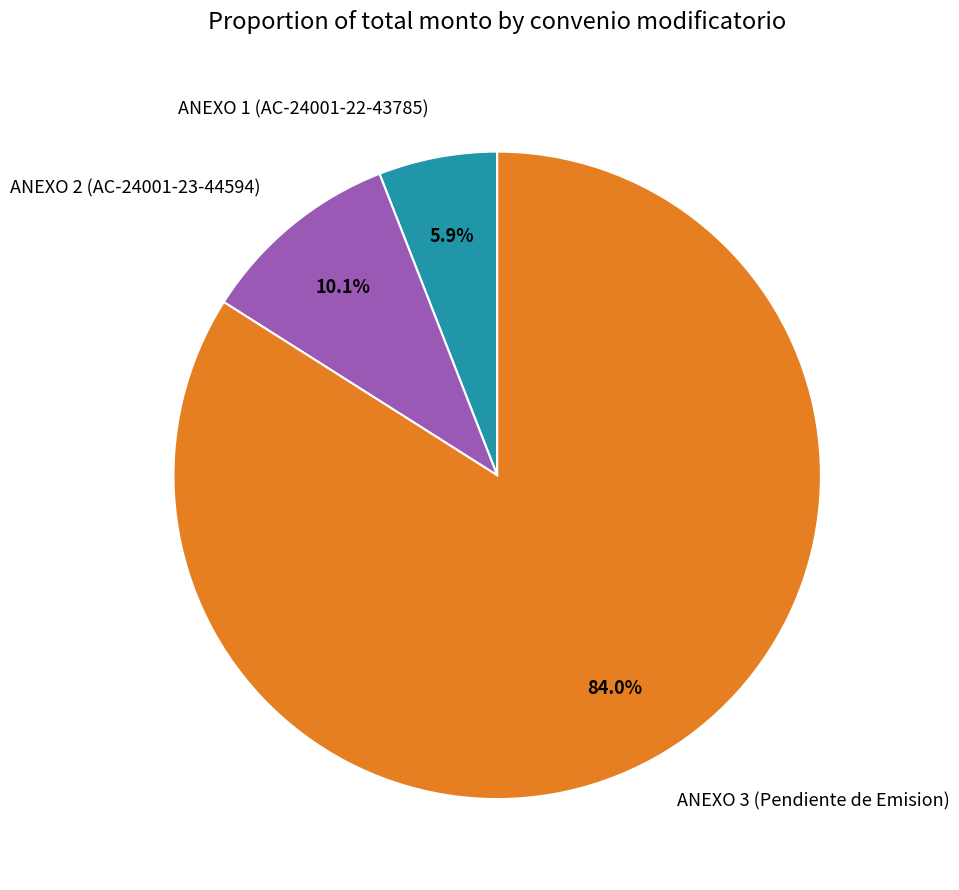

Which category has the smallest portion of the pie?

ANEXO 1 (AC-24001-22-43785)